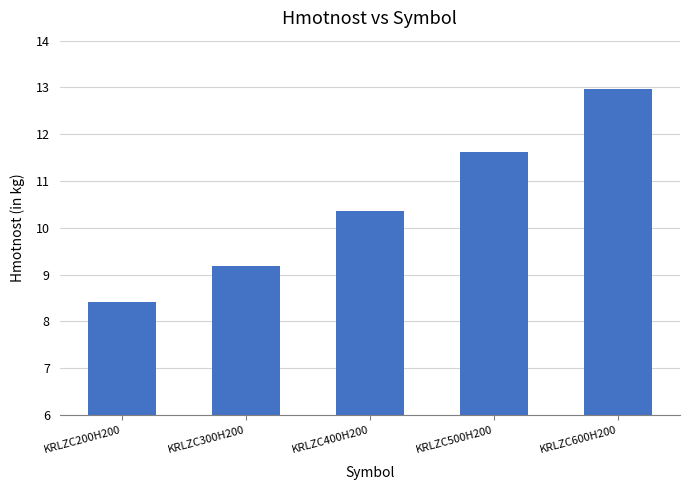

What is the value of the 3rd bar from the left?

10.4